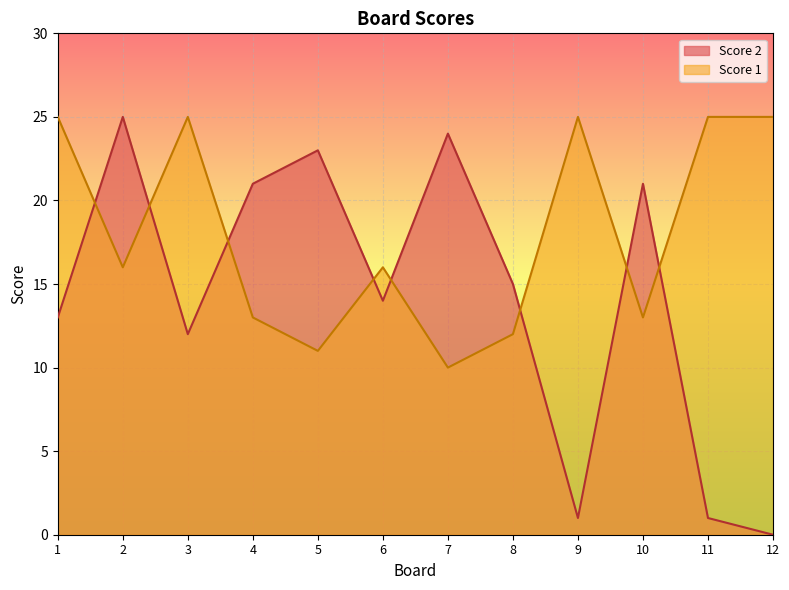

What is the spread (max minus min) of values at 3?

13